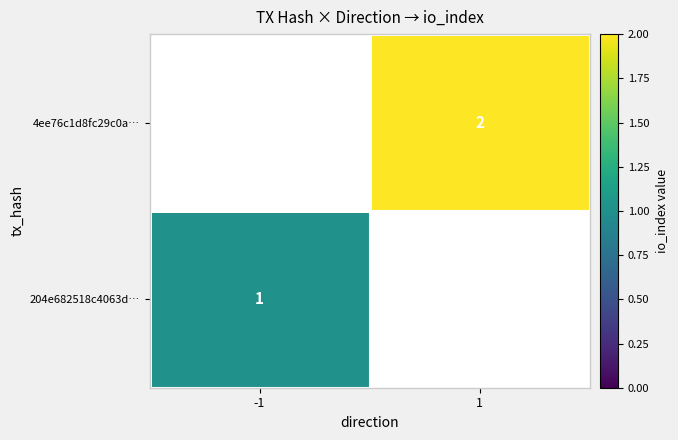

The value of 4ee76c1d8fc29c0a… at 1 is 1. True or false?

False